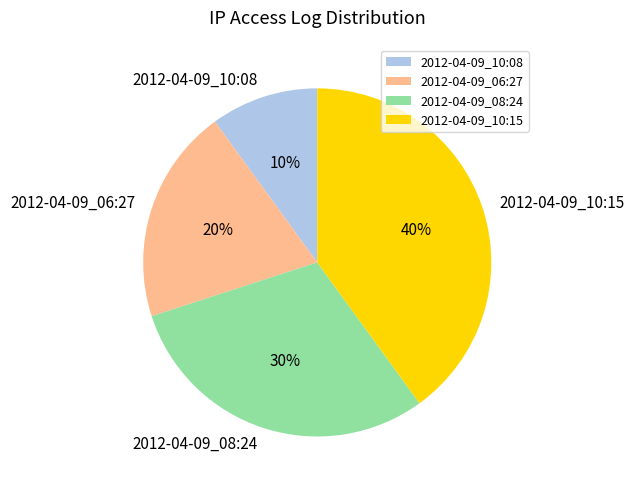

Do 2012-04-09_08:24 and 2012-04-09_10:15 together represent more than half of the pie?

Yes